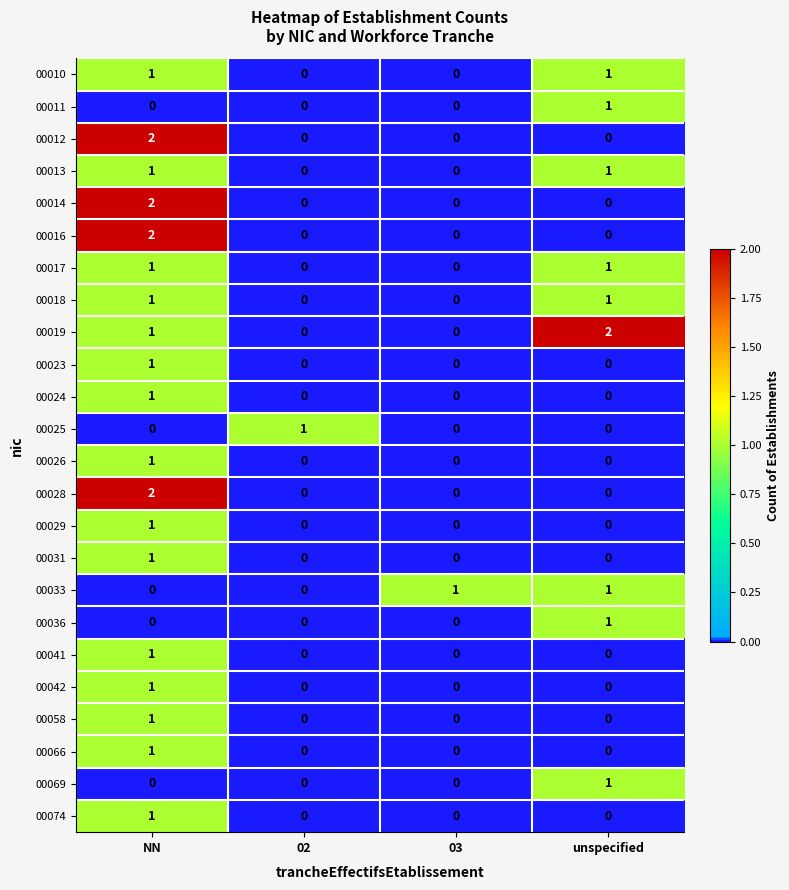

Is it true that 00024 equals -1 at 02?

False